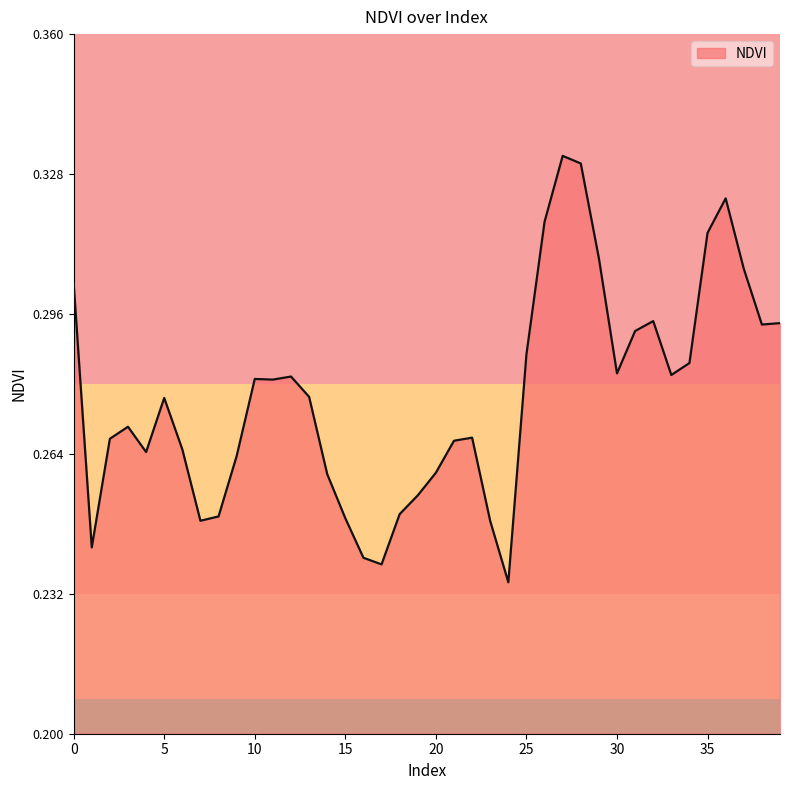

How many lines are shown in the chart?

1